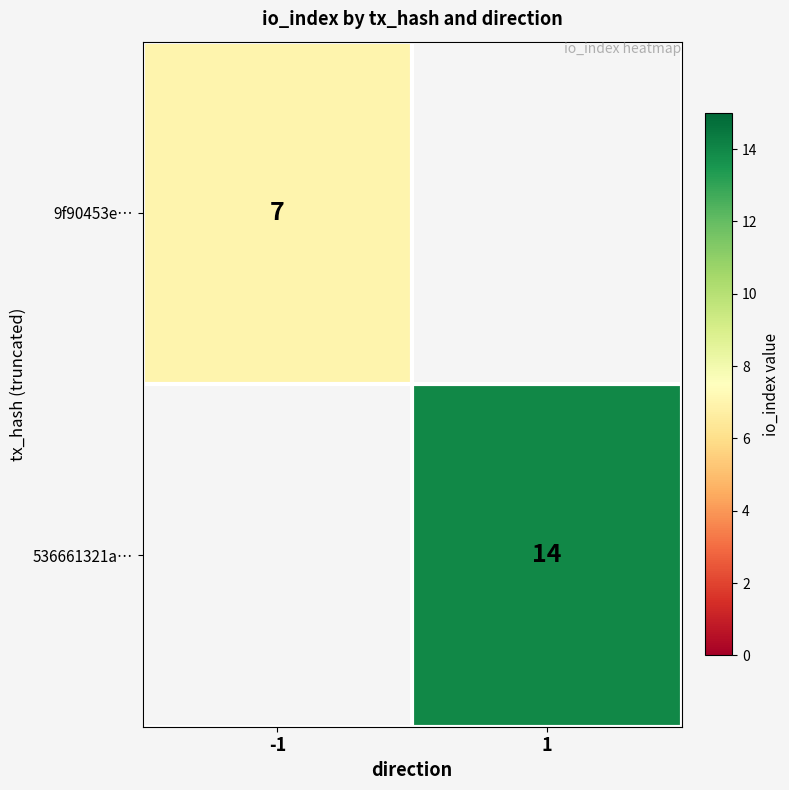

Which category has the highest value across all series?

1